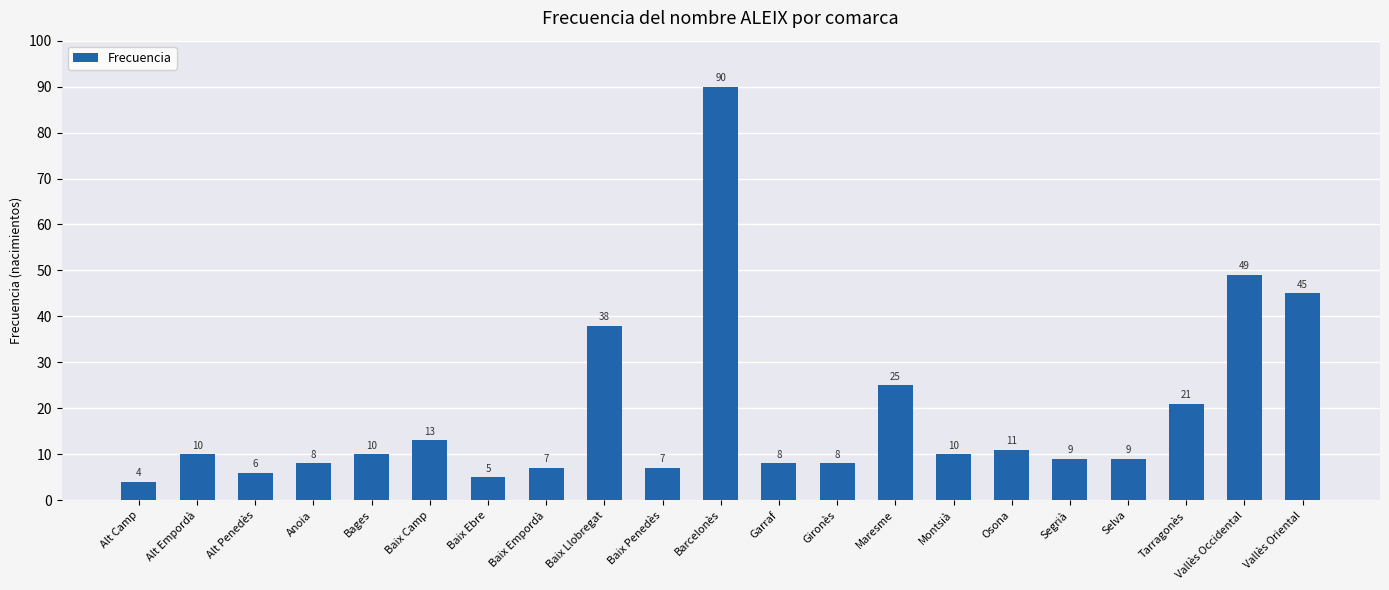

What is the maximum value shown in the chart?

90